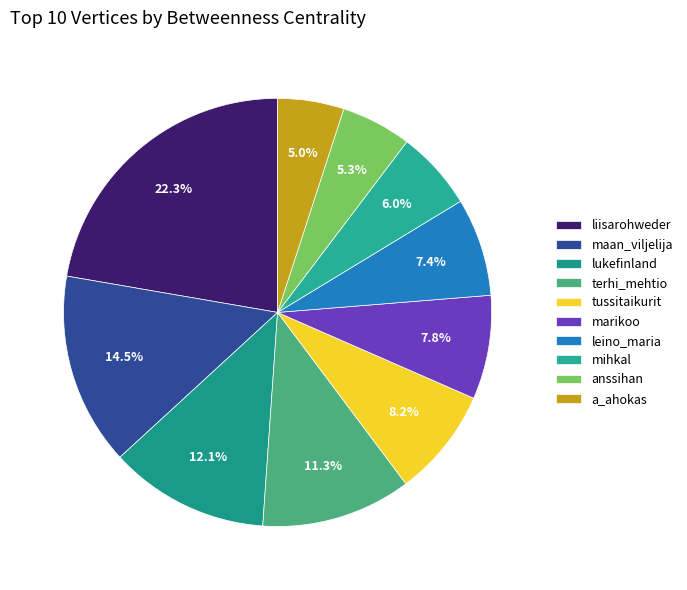

To the nearest percent, what is the combined percentage of terhi_mehtio and anssihan?

17%